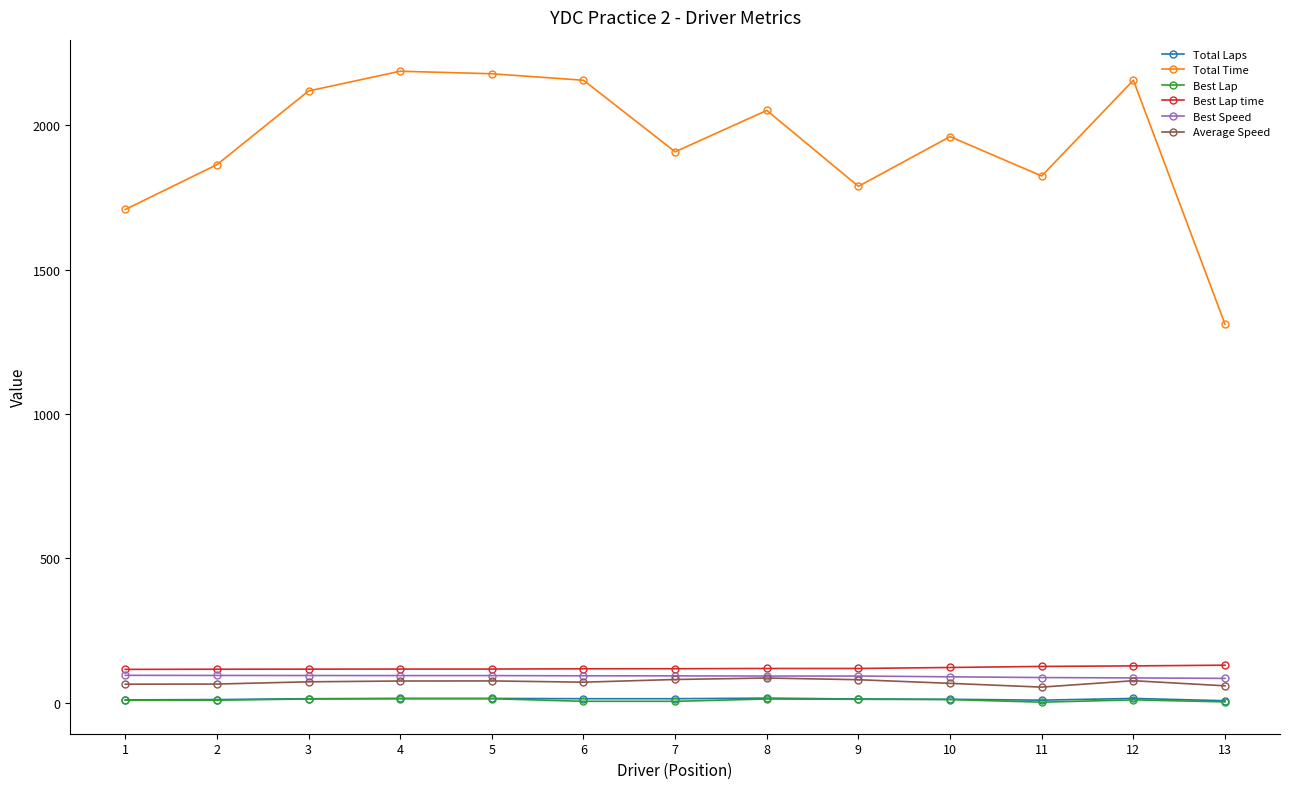

True or false: Total Time has more than 0 points higher than both neighbors.

True